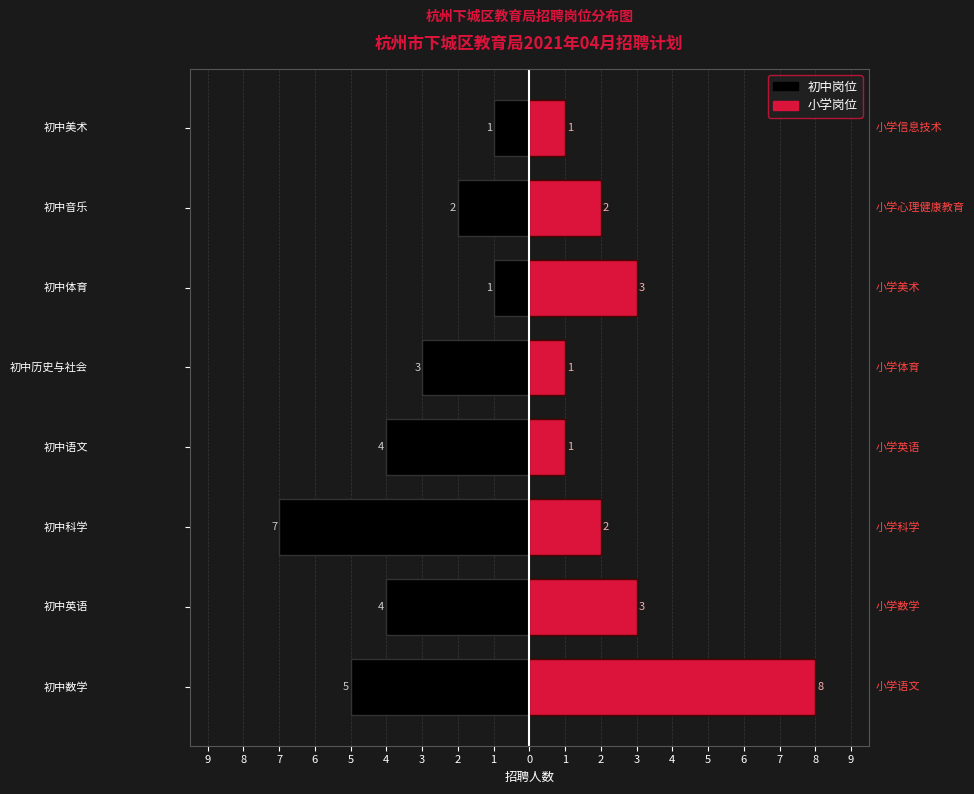

Rank the series by their maximum value, from lowest to highest.

初中岗位, 小学岗位